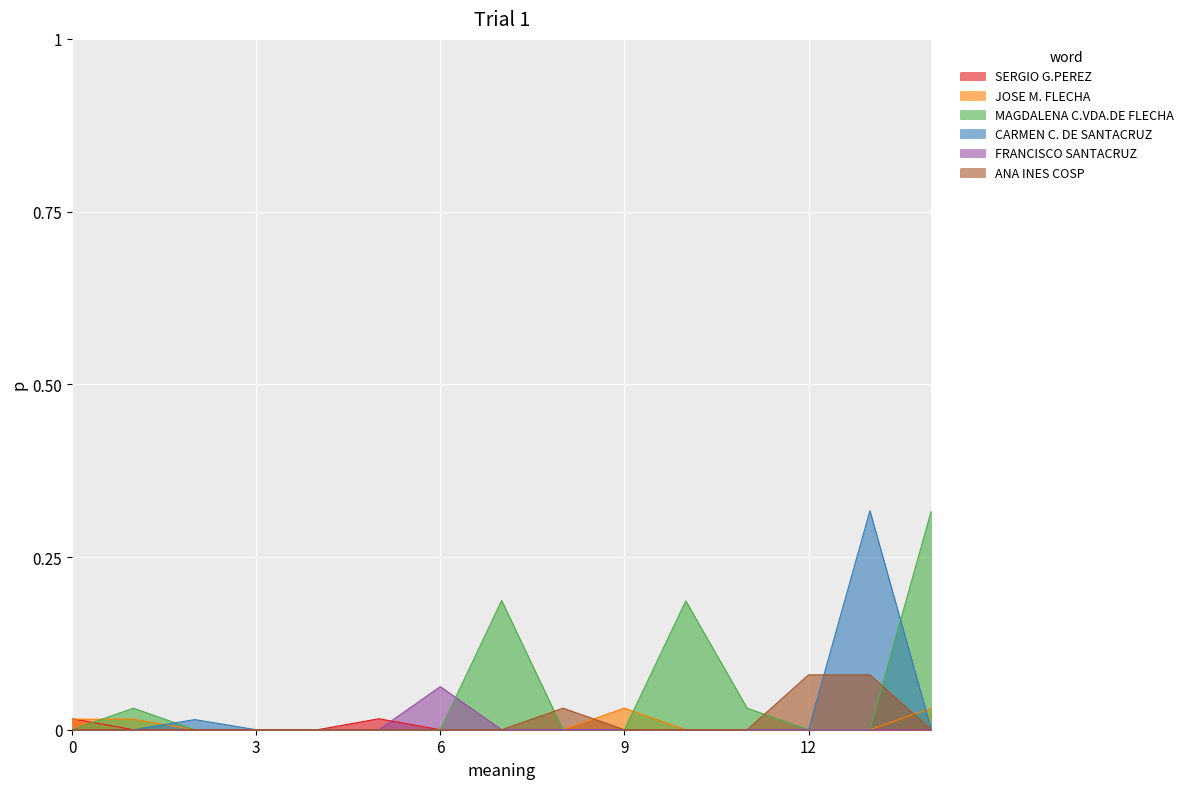

What is the spread (max minus min) of values at 13?

0.3